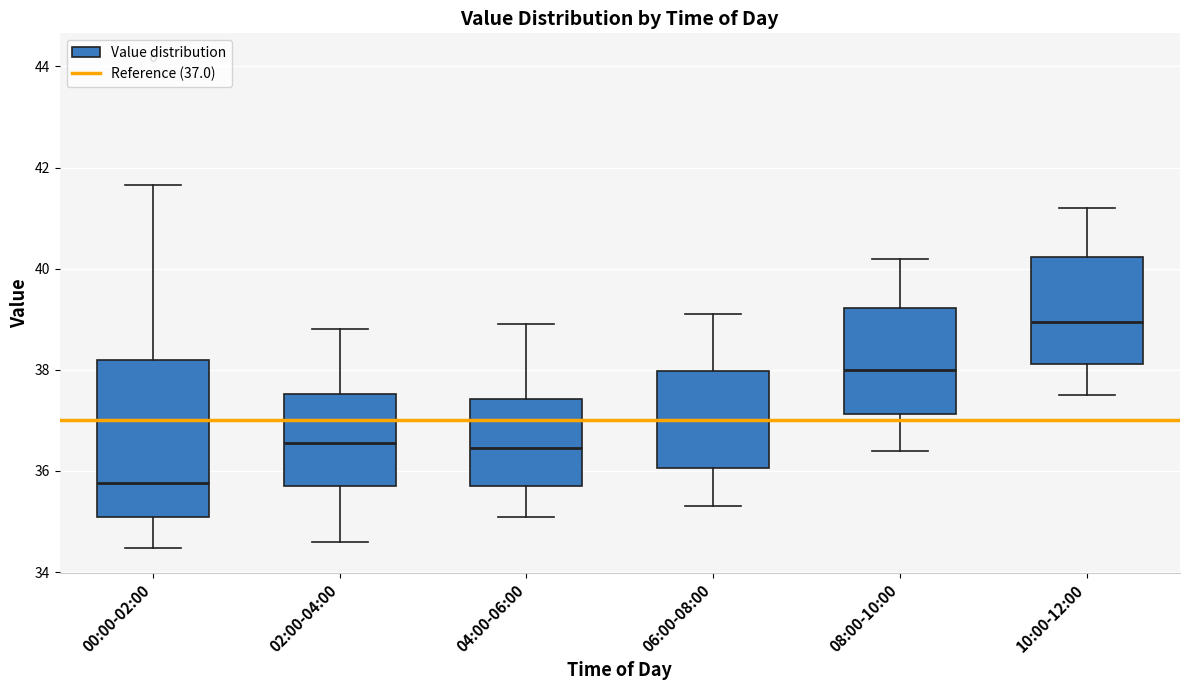

Reading left to right, read every box against the y-axis: the position of its median line, the range the box covers, and the ends of its whiskers. The values are not printed on the chart, so give them approximately, as read against the axis.

00:00-02:00: median 35.8, box 35.0 to 38.2, whiskers 34.4 to 41.6
02:00-04:00: median 36.6, box 35.8 to 37.6, whiskers 34.6 to 38.8
04:00-06:00: median 36.4, box 35.8 to 37.4, whiskers 35.2 to 39.0
06:00-08:00: median 37.0, box 36.0 to 38.0, whiskers 35.4 to 39.2
08:00-10:00: median 38.0, box 37.2 to 39.2, whiskers 36.4 to 40.2
10:00-12:00: median 39.0, box 38.2 to 40.2, whiskers 37.6 to 41.2